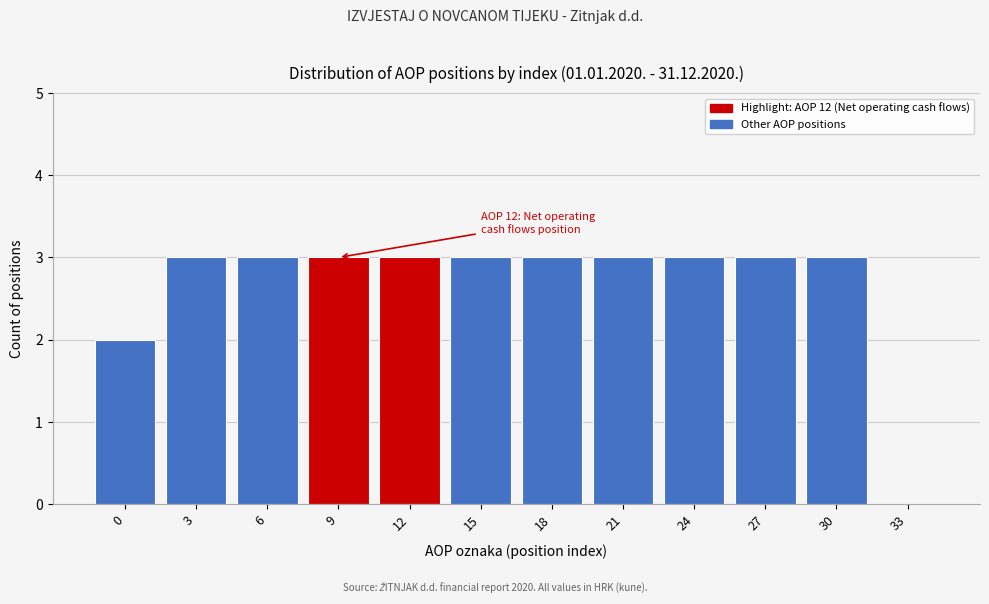

Reading left to right, transcribe all the data shown in this chart.

0=2	3=3	6=3	9=3	12=3	15=3	18=3	21=3	24=3	27=3	30=3	33=0